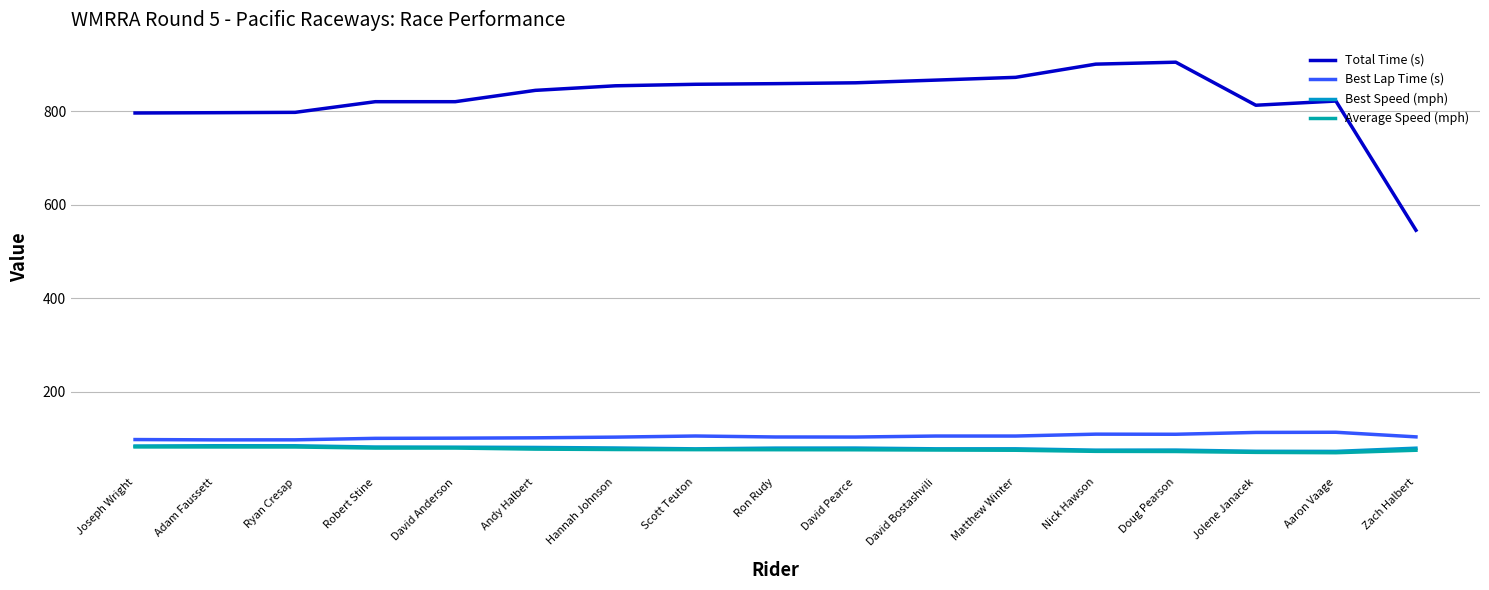

What is the difference between the second highest and second lowest values in the Best Speed (mph) series?

11.8